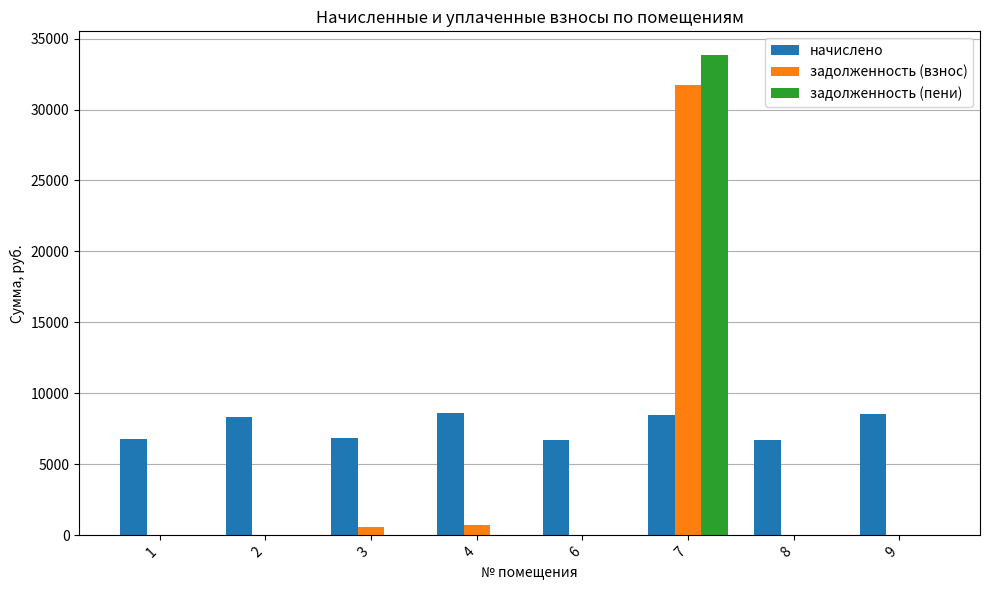

What are all the series names shown in the legend?

начислено, задолженность (взнос), задолженность (пени)